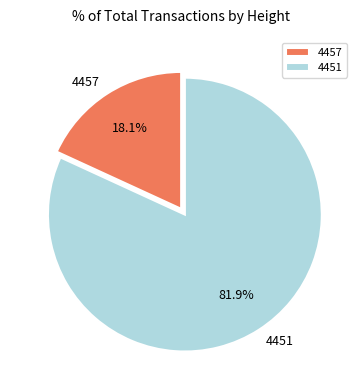

What percentage is the 4451 slice, to the nearest percent?

82%